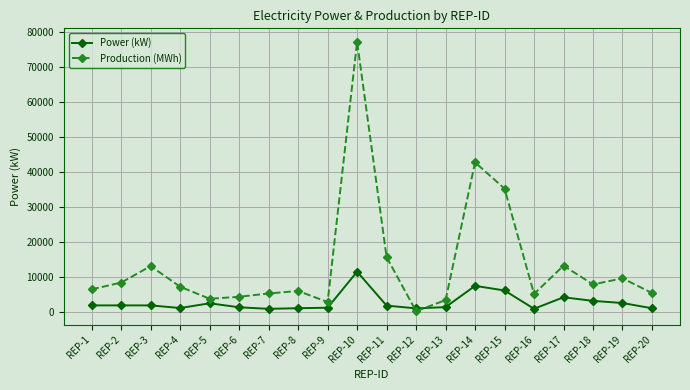

What is the greatest value displayed?

77091.1